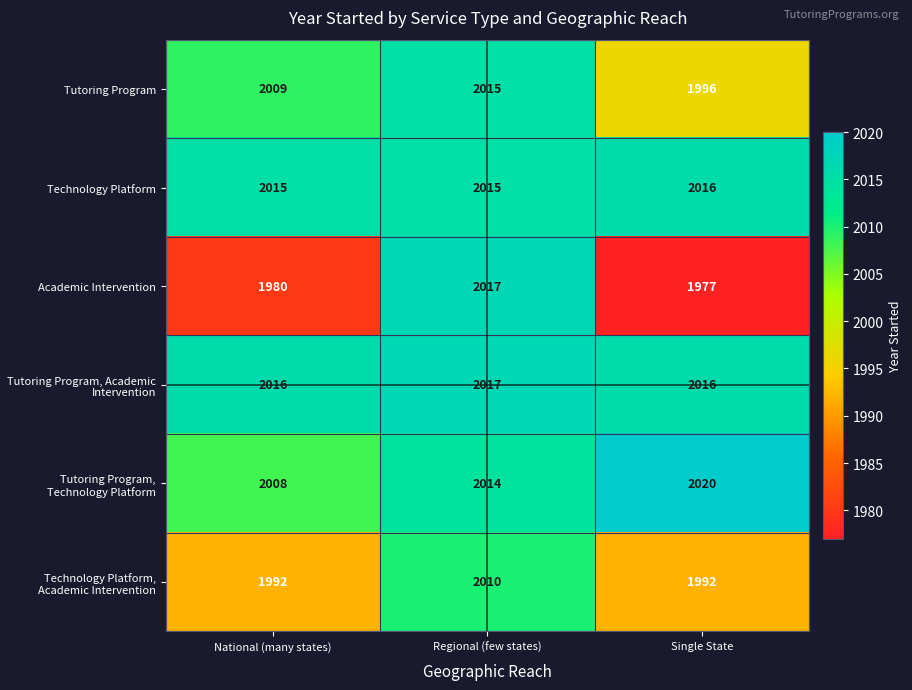

Reading left to right, what are all the values shown in this chart?

Tutoring Program: National (many states)=2009	Regional (few states)=2015	Single State=1996
Technology Platform: National (many states)=2015	Regional (few states)=2015	Single State=2016
Academic Intervention: National (many states)=1980	Regional (few states)=2017	Single State=1977
Tutoring Program, Academic Intervention: National (many states)=2016	Regional (few states)=2017	Single State=2016
Tutoring Program, Technology Platform: National (many states)=2008	Regional (few states)=2014	Single State=2020
Technology Platform, Academic Intervention: National (many states)=1992	Regional (few states)=2010	Single State=1992